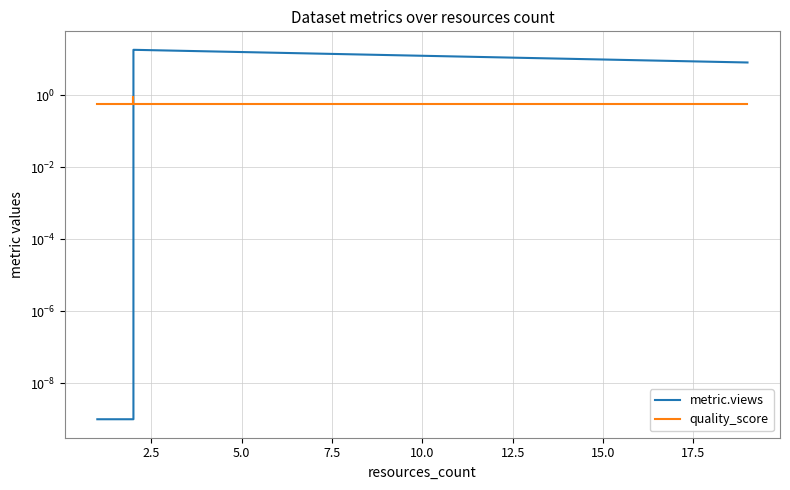

Reading left to right, what are all the values shown in this chart?

metric.views: 0.0	0.0	17.0	18.0	8.0
quality_score: 0.6	0.6	0.9	0.6	0.6